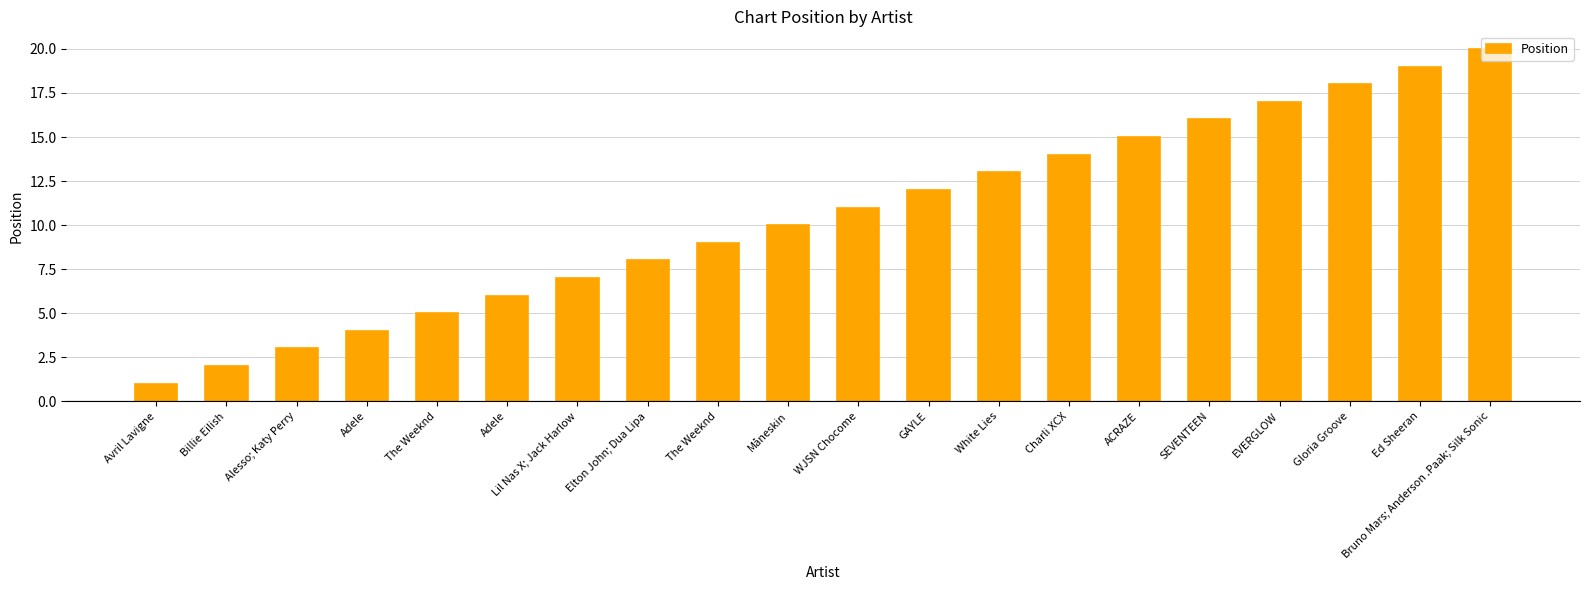

What is the label of the 20th bar from the left?

Bruno Mars; Anderson .Paak; Silk Sonic